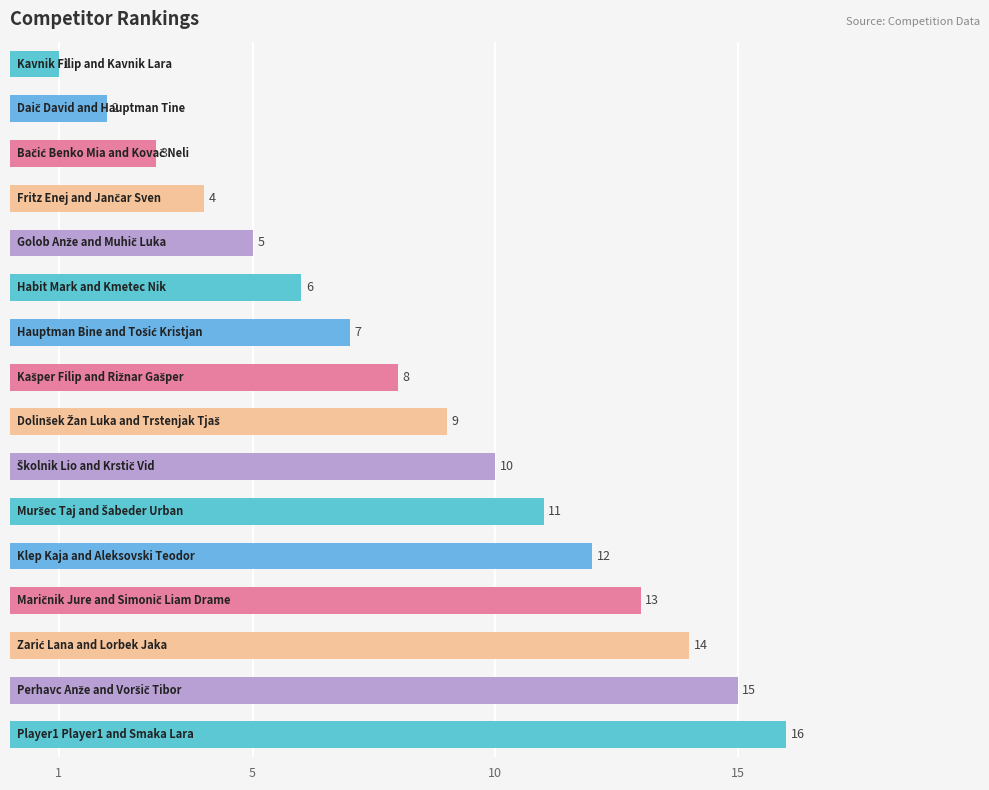

What is the maximum value shown in the chart?

16